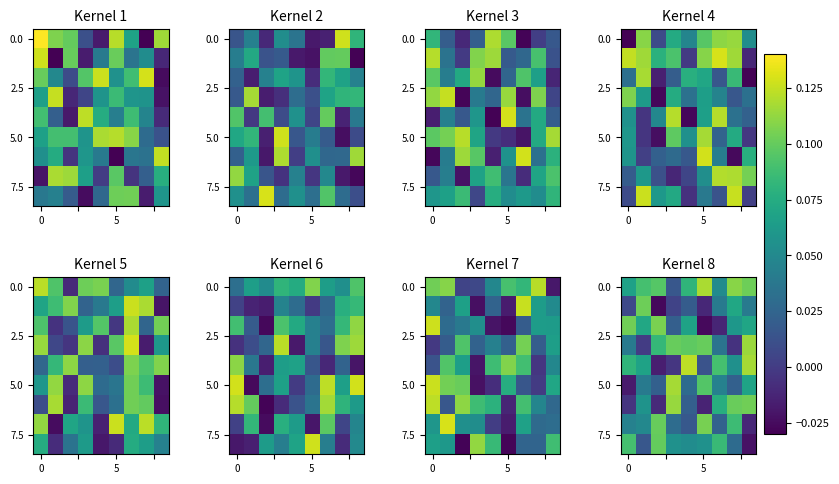

Read the 0.0 value at 0.

0.1